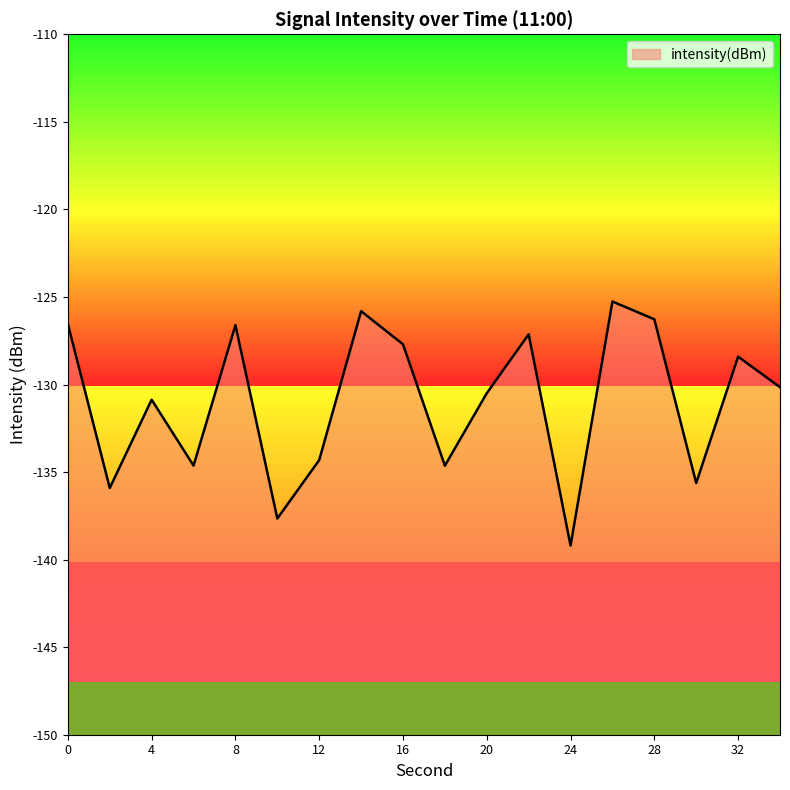

Does the chart have visible grid lines?

No